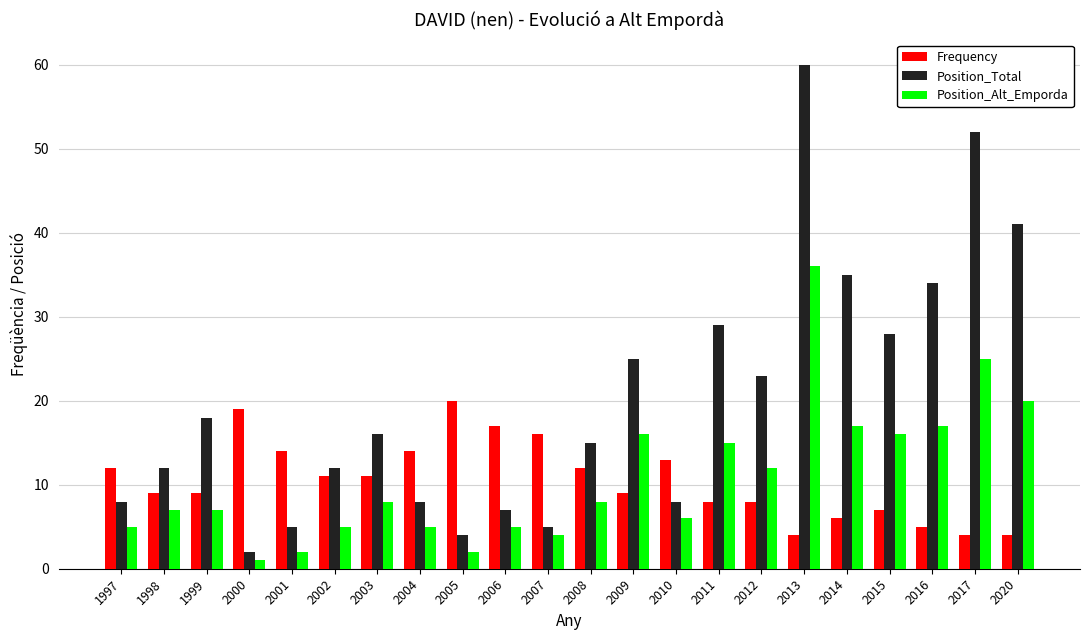

At which label does Frequency first exceed 11?

1997